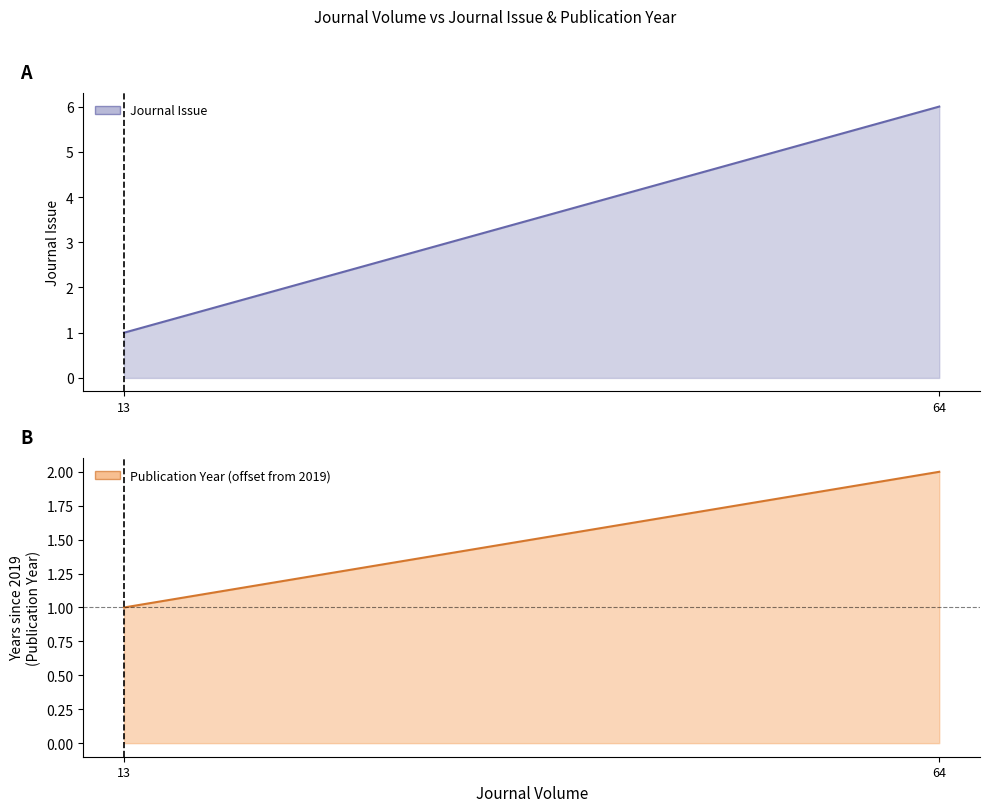

Which label corresponds to the largest value in the chart?

64